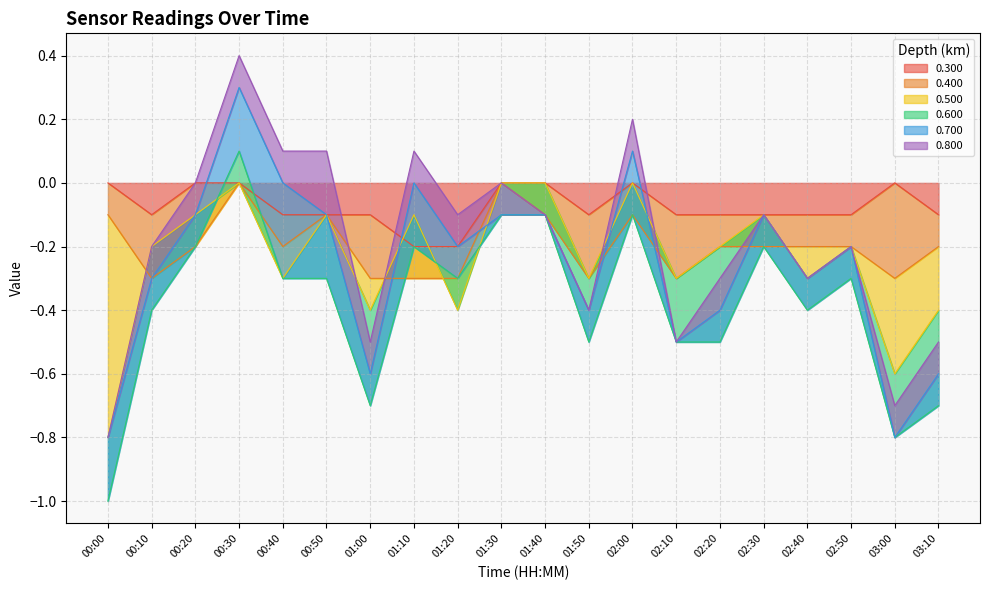

Is it true that 0.300 equals 0.1 at 01:30?

False